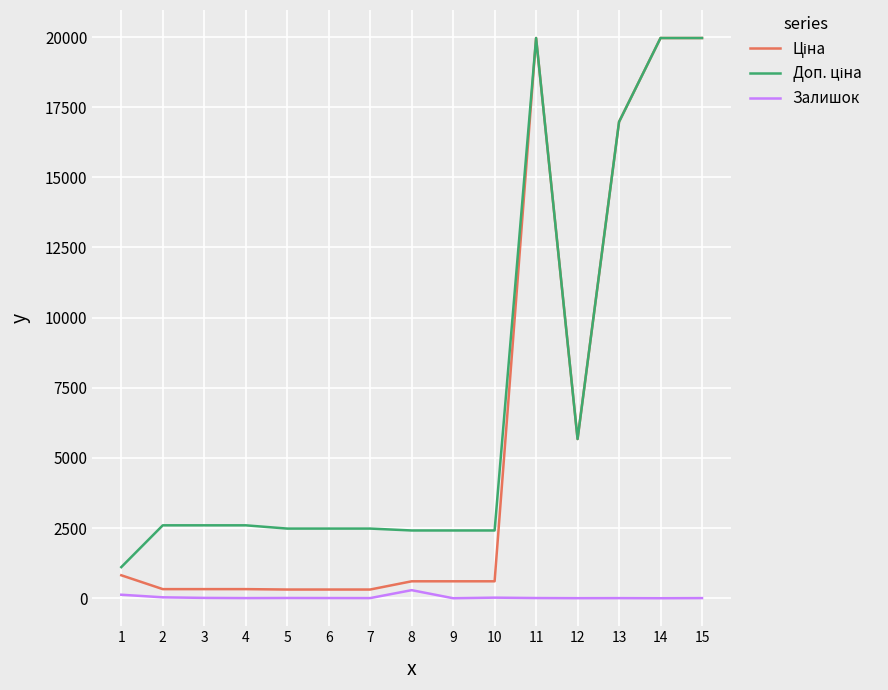

What is the total value across all series at 9?

3018.6